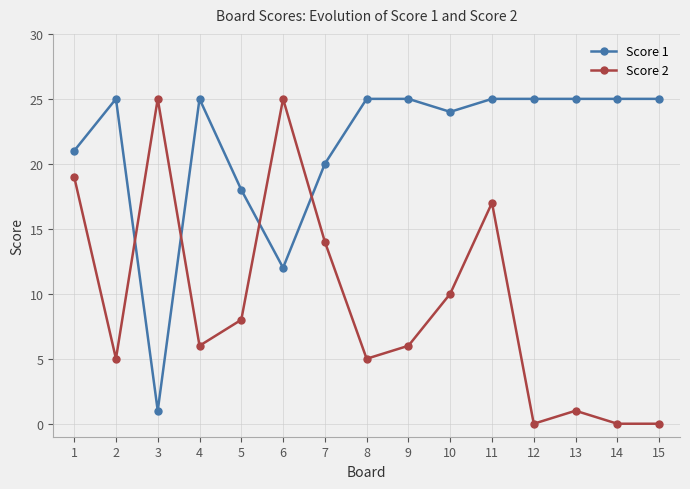

Where is the first local minimum for Score 2?

2